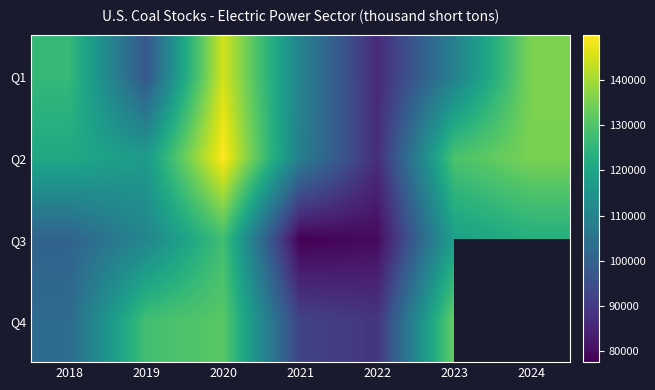

What is the approximate value of Q3 at 2019?

110615.0